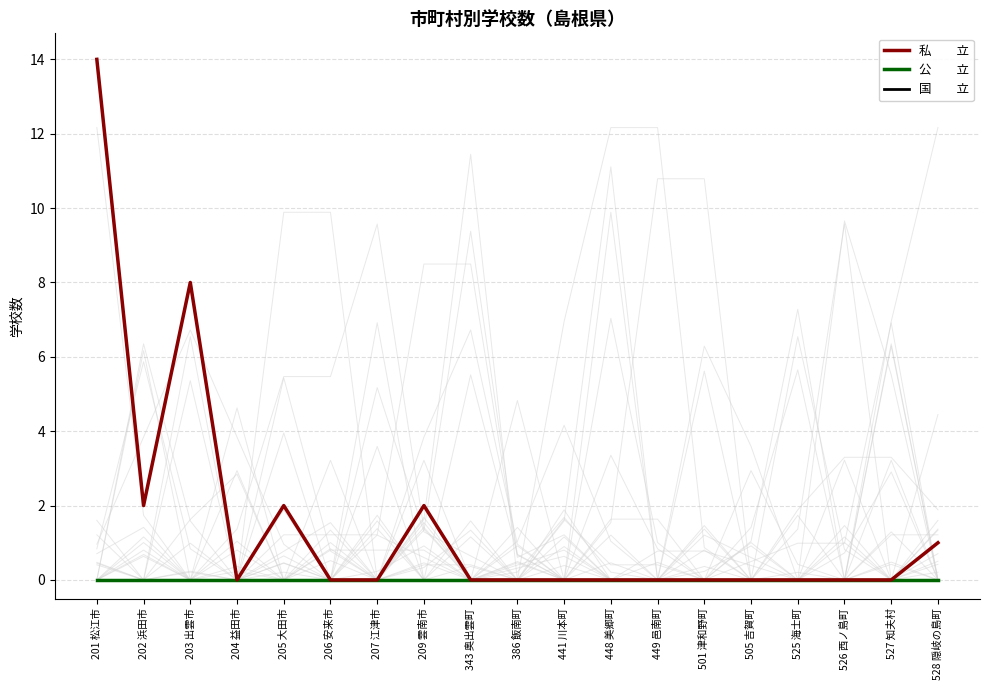

List the series in order of their peak value, lowest first.

公　　立, 国　　立, 私　　立